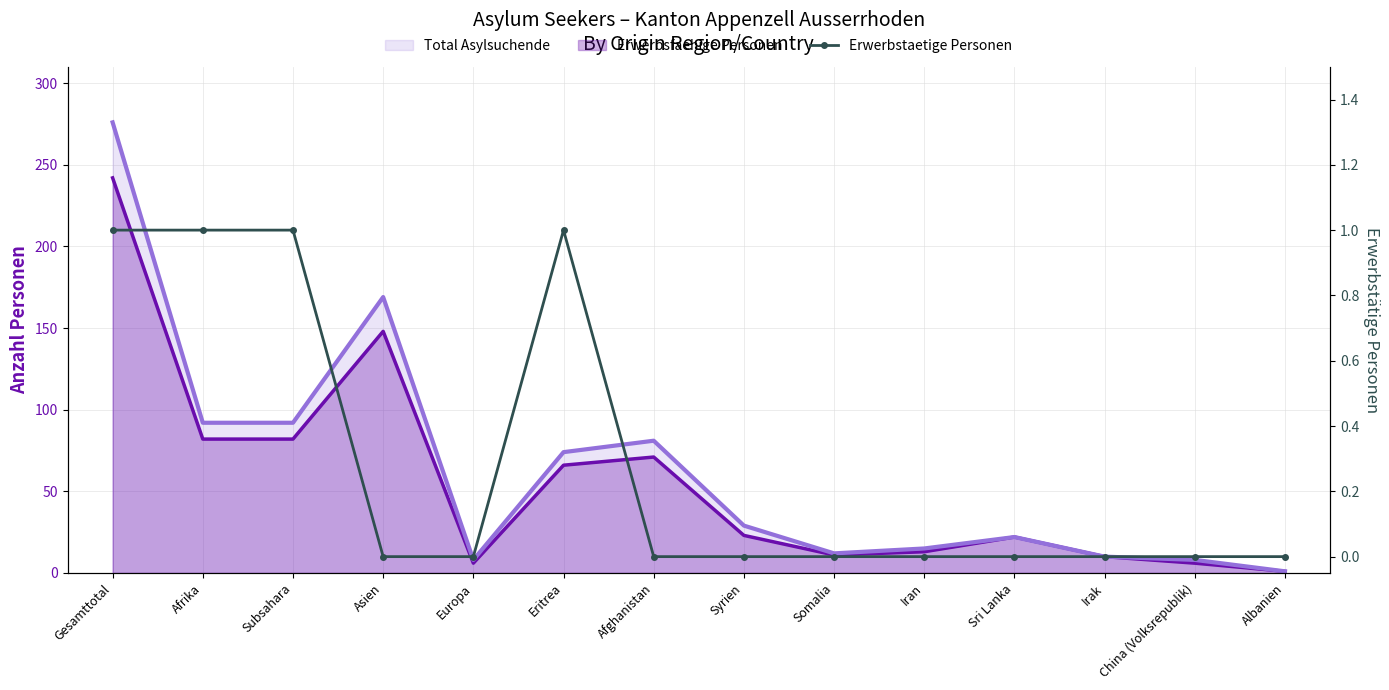

How many values are above zero?

4